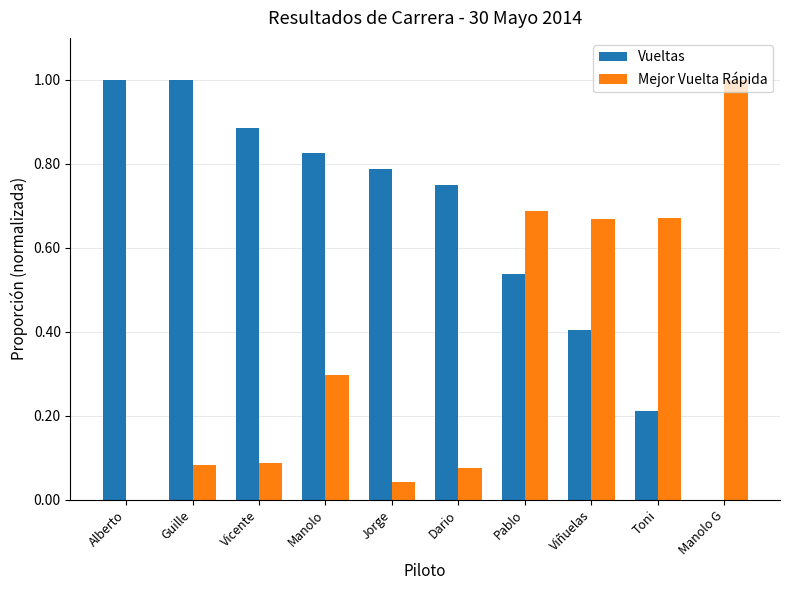

At which category is the sum across all series the highest?

Pablo